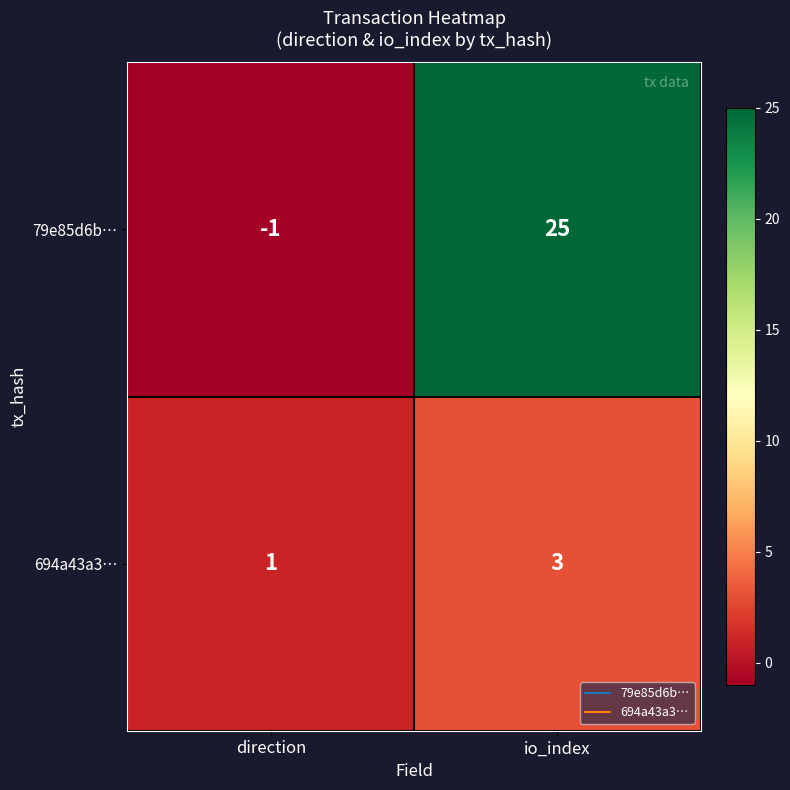

Reading left to right, list all the values displayed in this chart.

79e85d6b…: direction=-1	io_index=25
694a43a3…: direction=1	io_index=3